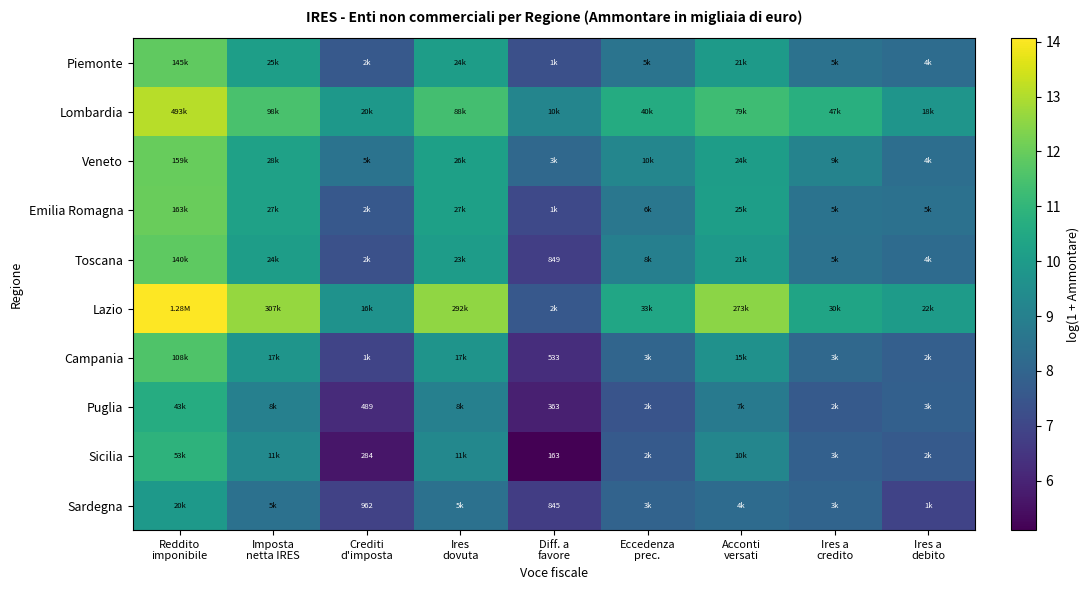

At which label does Sicilia first exceed 7?

Reddito imponibile